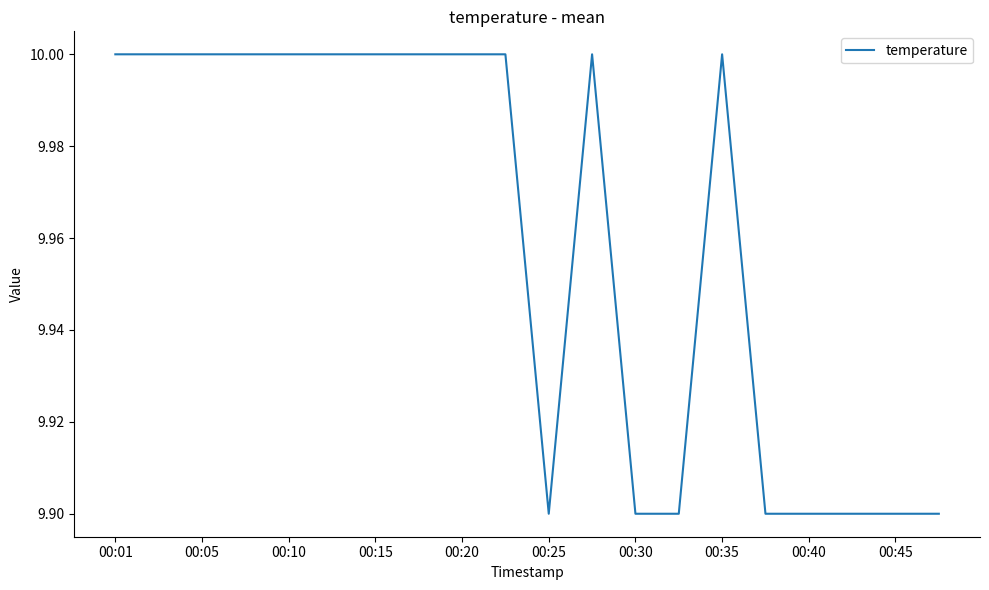

How many values are below 10?

8